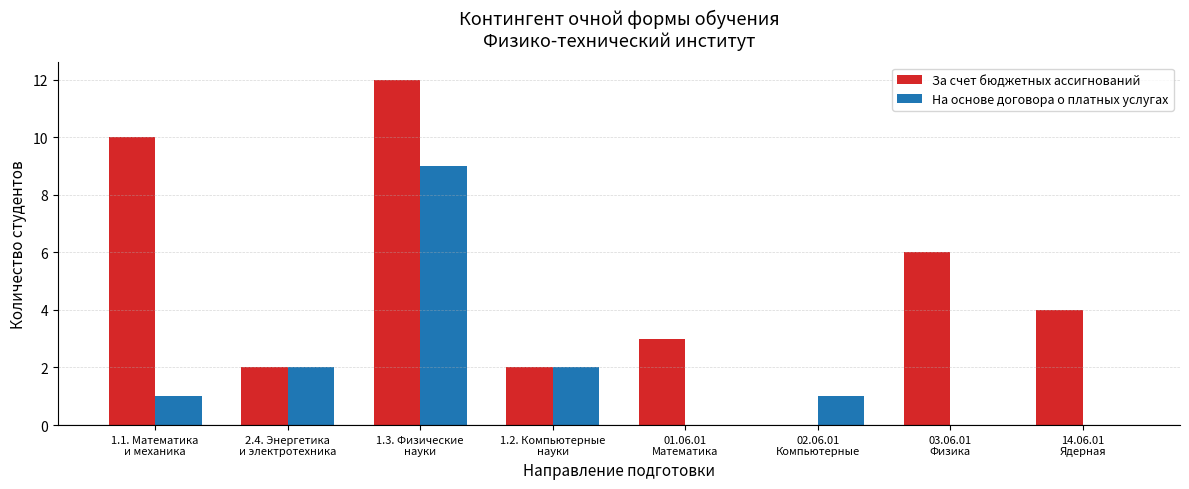

Which series has the largest total across all categories?

За счет бюджетных ассигнований